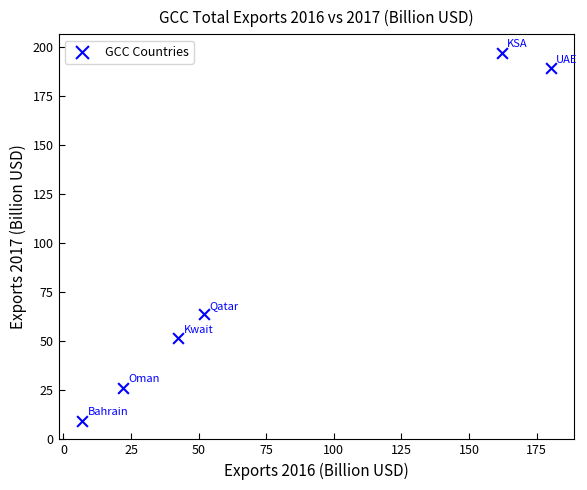

What Y value in the scatter plot is closest to 103?

63.5